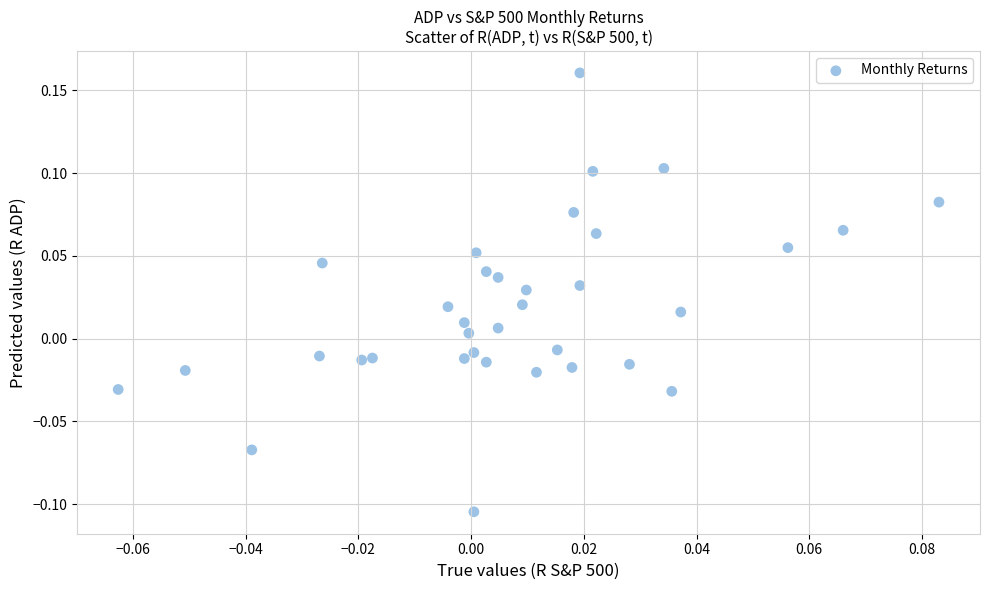

What is the range of Y values (max minus min)?

0.3